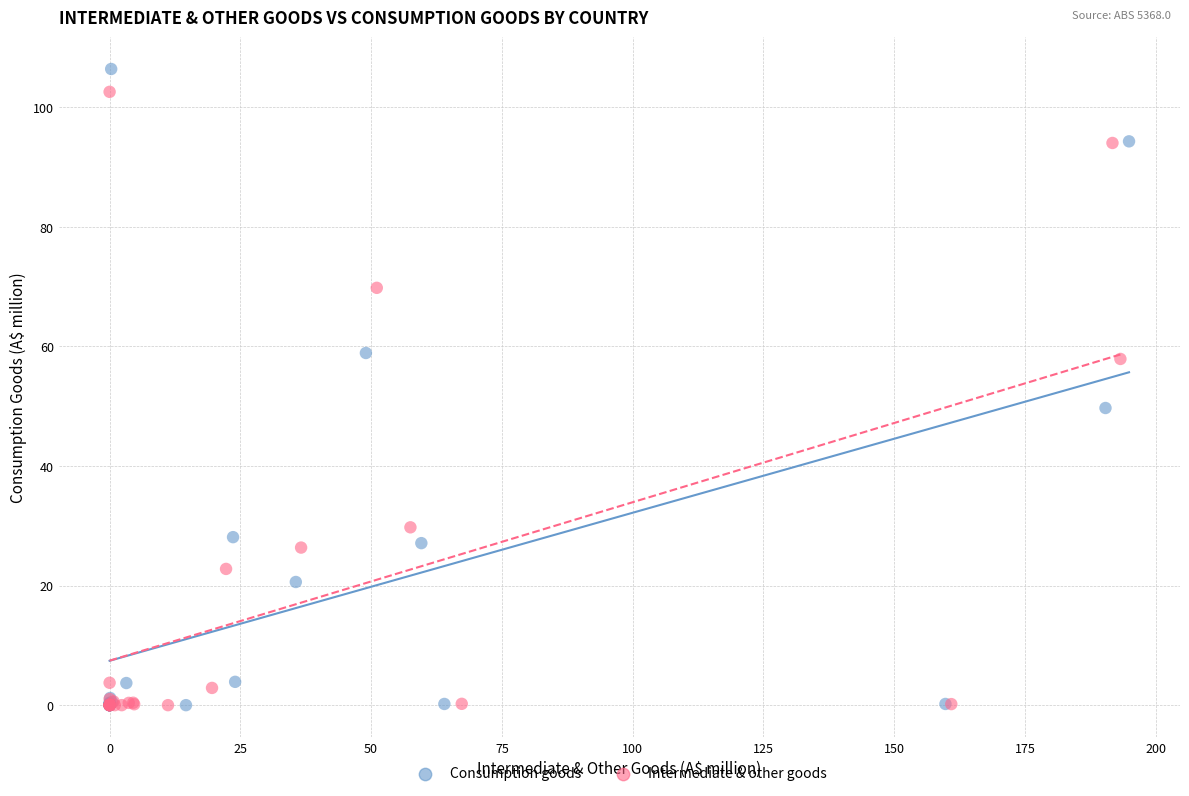

Which series contains the highest Y value?

Consumption goods